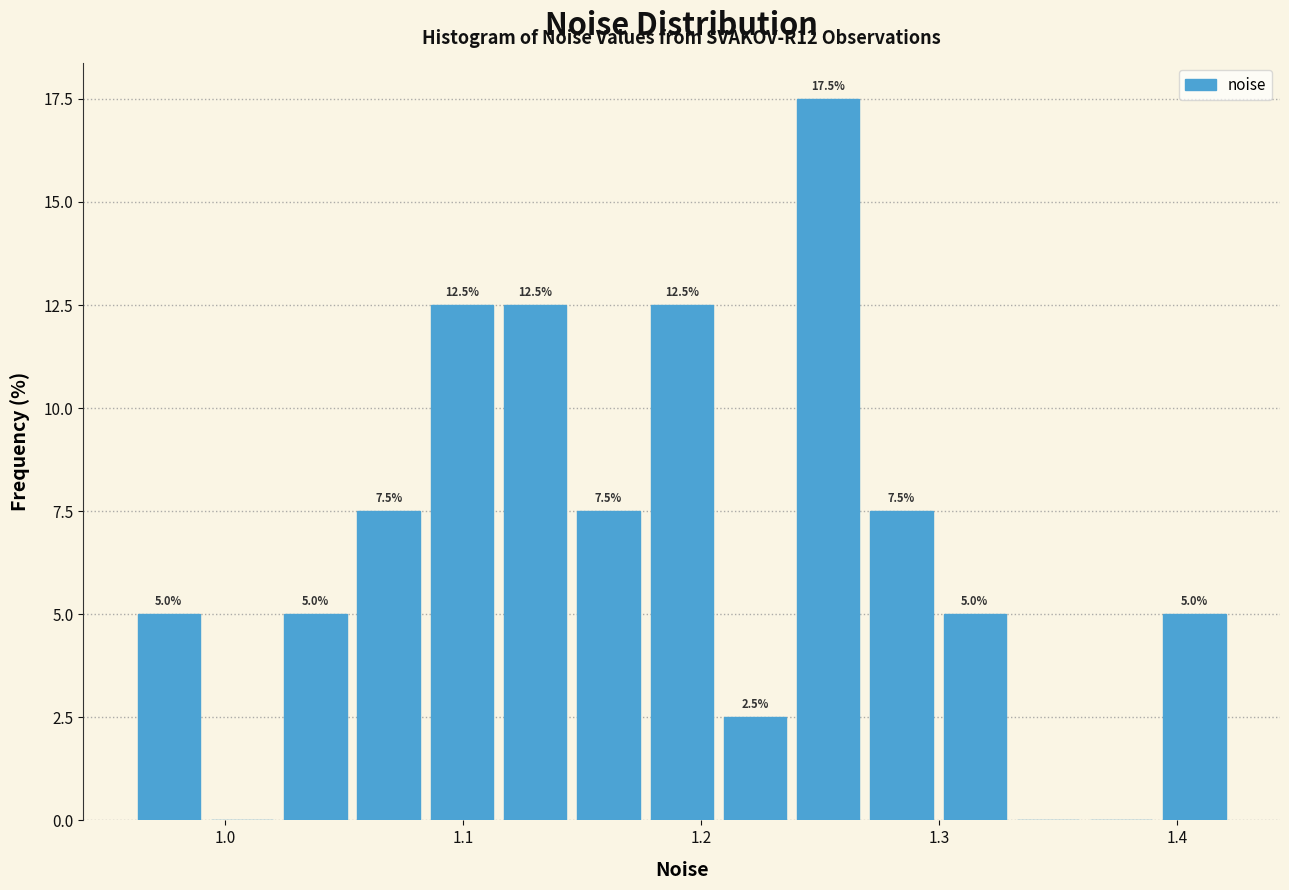

Read against the x-axis, roughly where is the centre of the tallest bar?

1.25